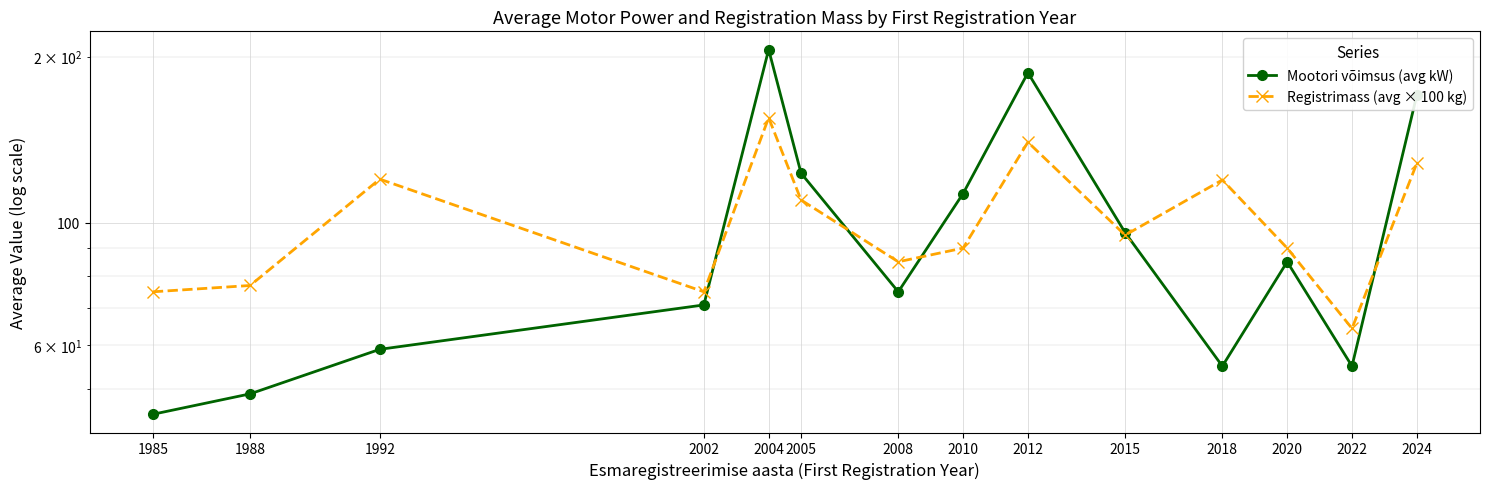

What is the average value of the Registrimass (avg × 100 kg) series?

101.7